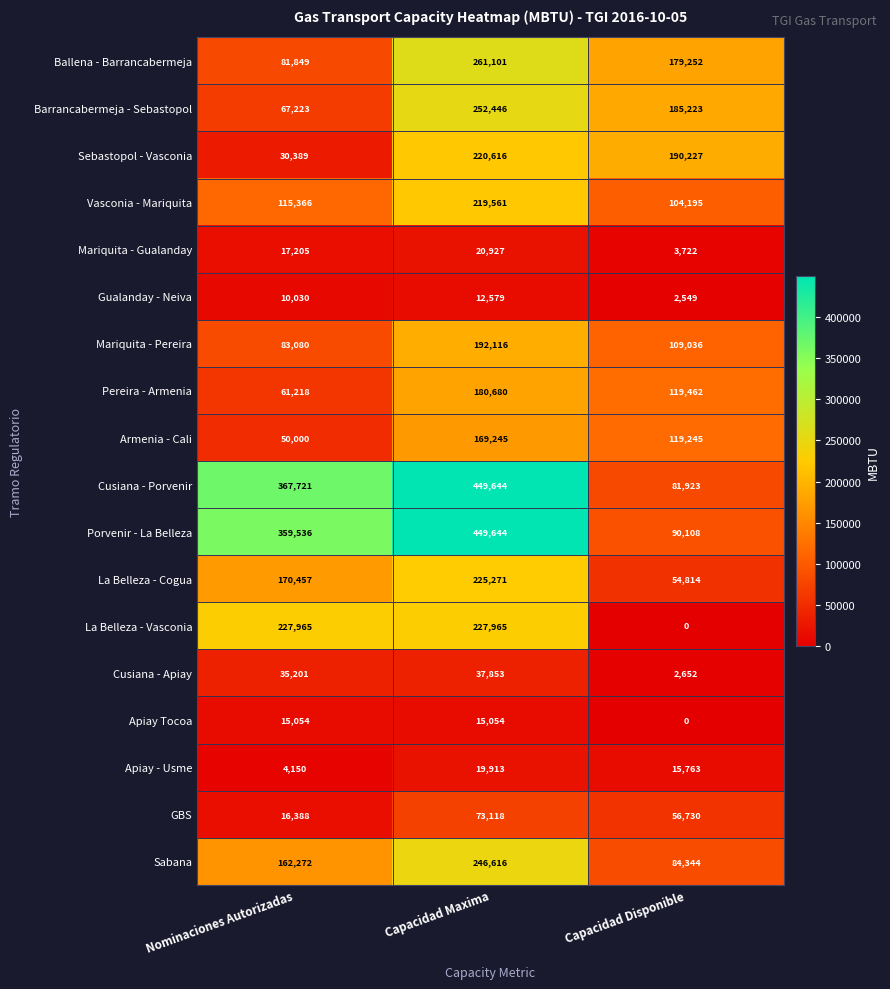

At which category is the sum across all series the highest?

Capacidad Maxima